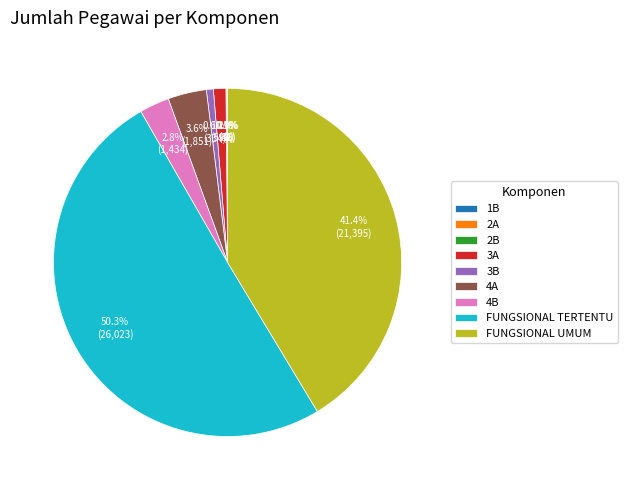

To the nearest percent, what is the difference between the largest and smallest slice percentages?

50%